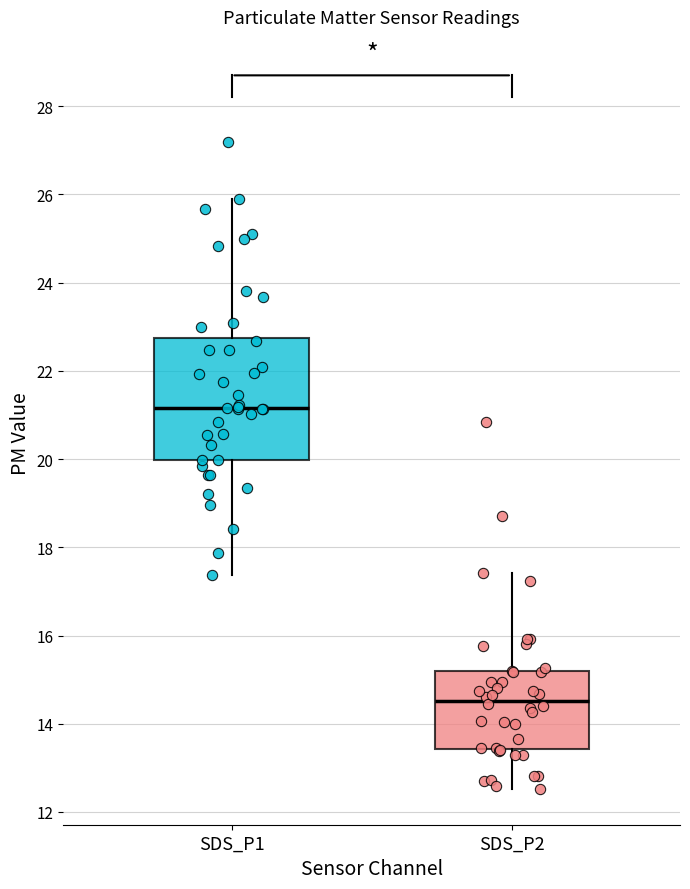

Which box's median line is the lowest?

SDS_P2